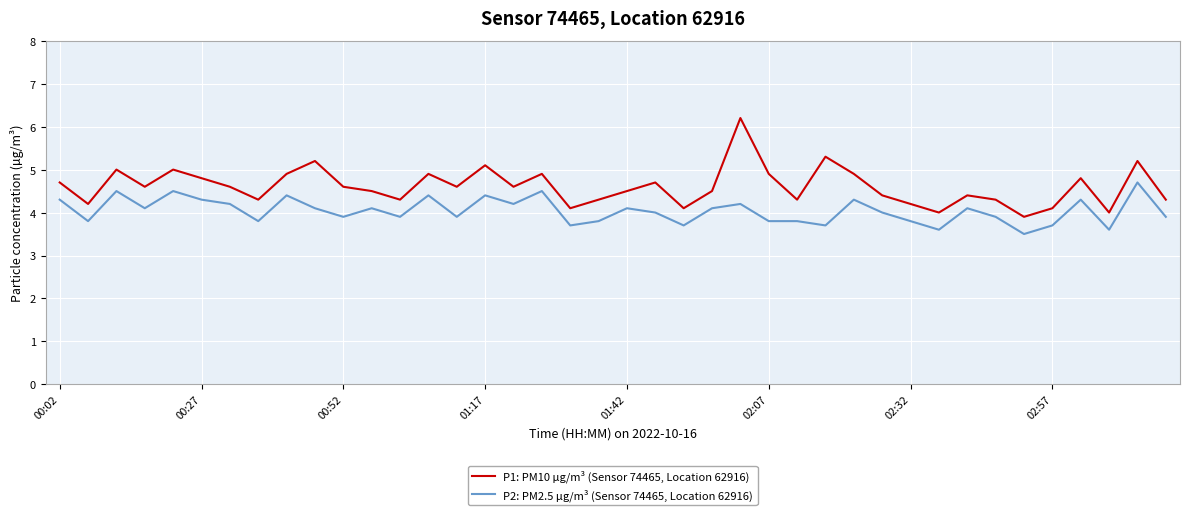

Which series has the largest total across all categories?

P1: PM10 µg/m³ (Sensor 74465, Location 62916)